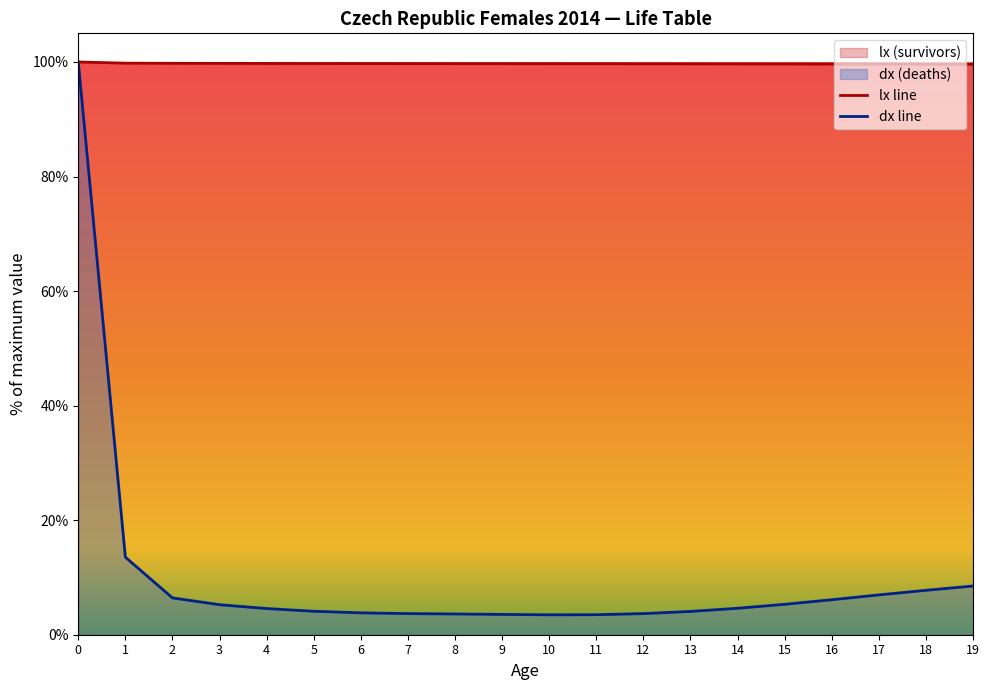

Which series has the largest total across all categories?

lx line